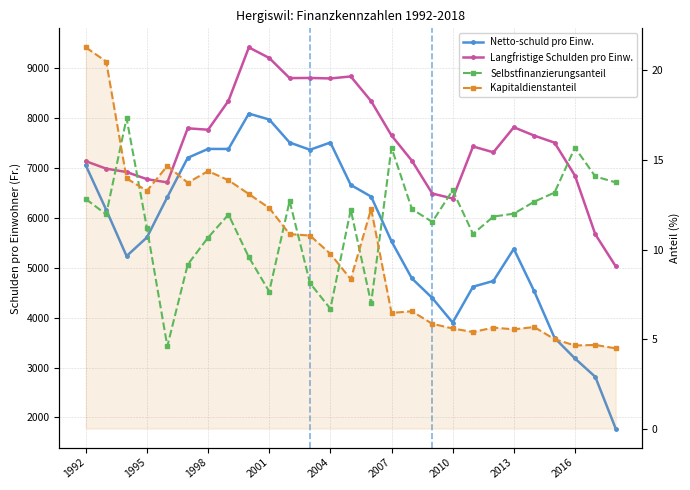

The Langfristige Schulden pro Einw. series shows 7503.0 at 23. True or false?

True